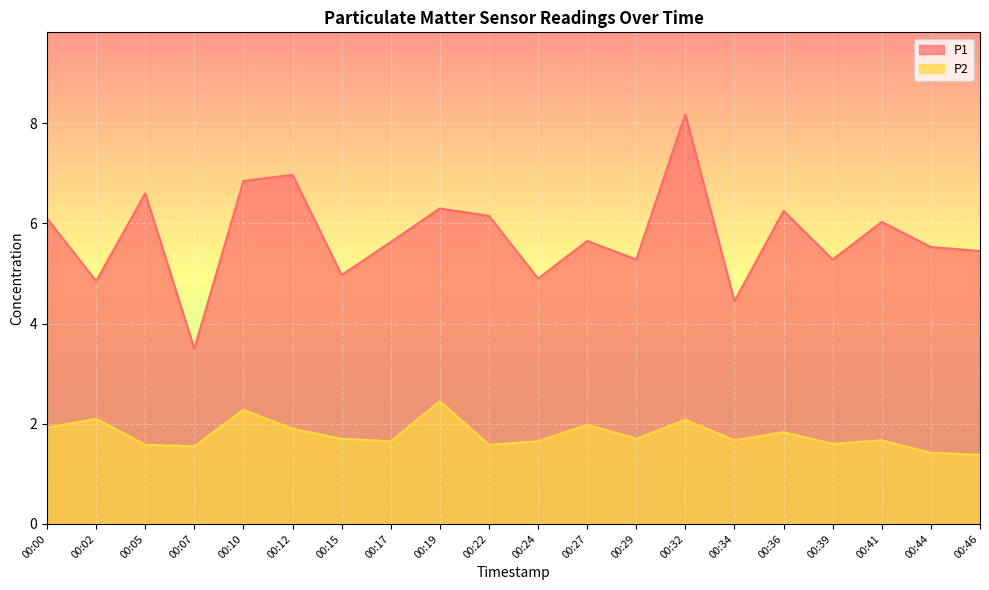

Reading left to right, extract all data points from this chart.

P1: 6.1	4.8	6.6	3.5	6.8	7.0	5.0	5.6	6.3	6.2	4.9	5.7	5.3	8.2	4.5	6.2	5.3	6.0	5.5	5.5
P2: 1.9	2.1	1.6	1.6	2.3	1.9	1.7	1.6	2.5	1.6	1.6	2.0	1.7	2.1	1.7	1.8	1.6	1.7	1.4	1.4